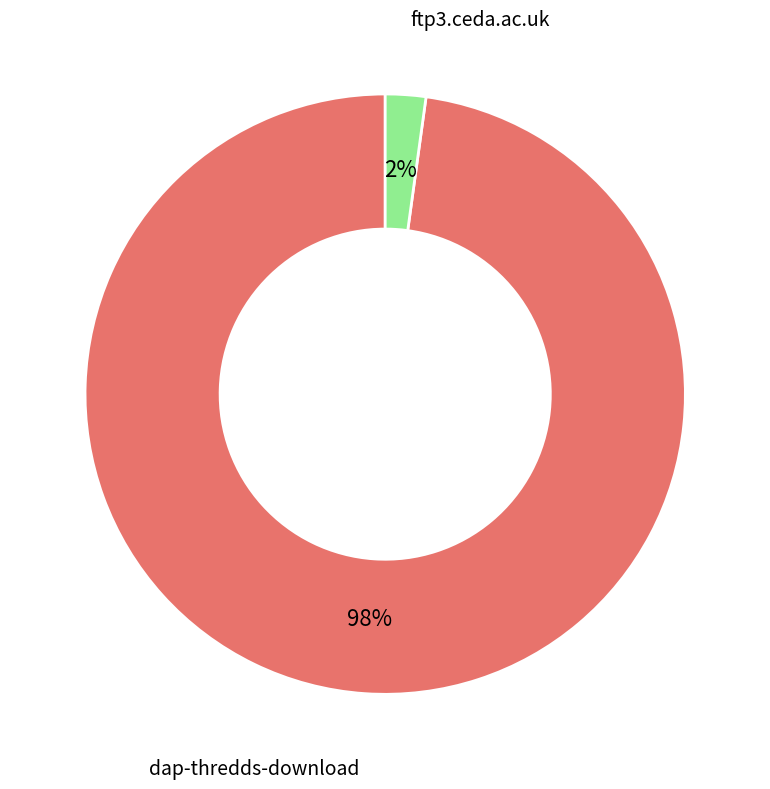

Is there a majority slice in this chart?

Yes